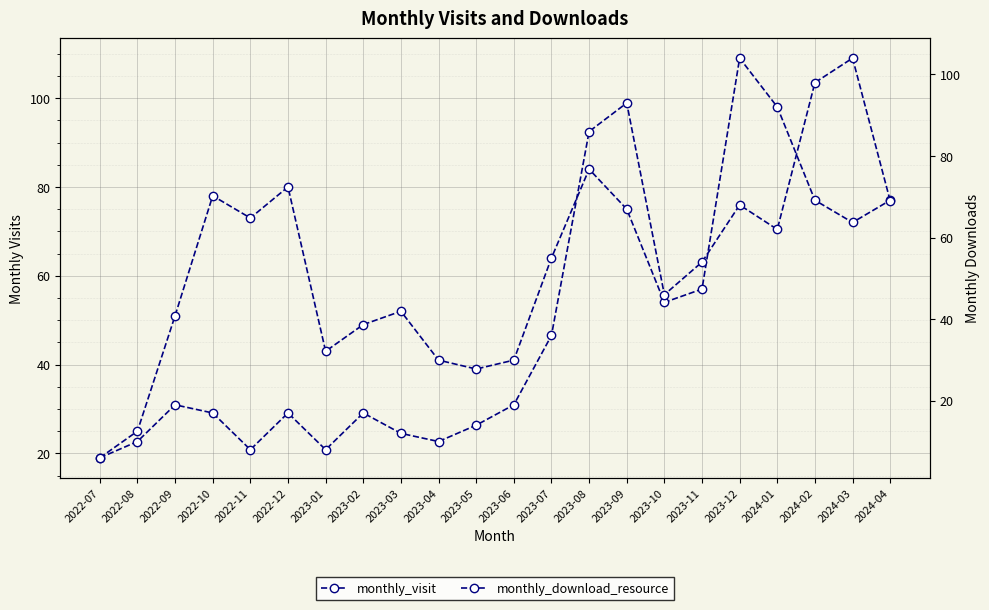

Reading left to right, transcribe all the data shown in this chart.

monthly_visit: 19	25	51	78	73	80	43	49	52	41	39	41	64	84	75	54	57	109	98	77	72	77
monthly_download_resource: 6	10	19	17	8	17	8	17	12	10	14	19	36	86	93	46	54	68	62	98	104	69